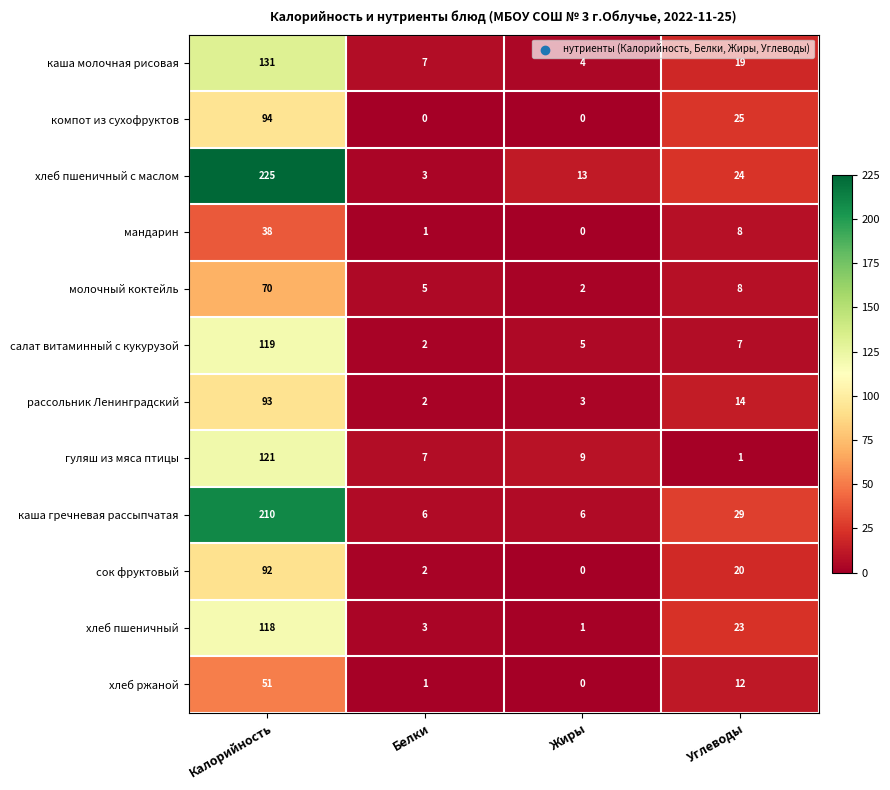

How many data points does each series have?

4